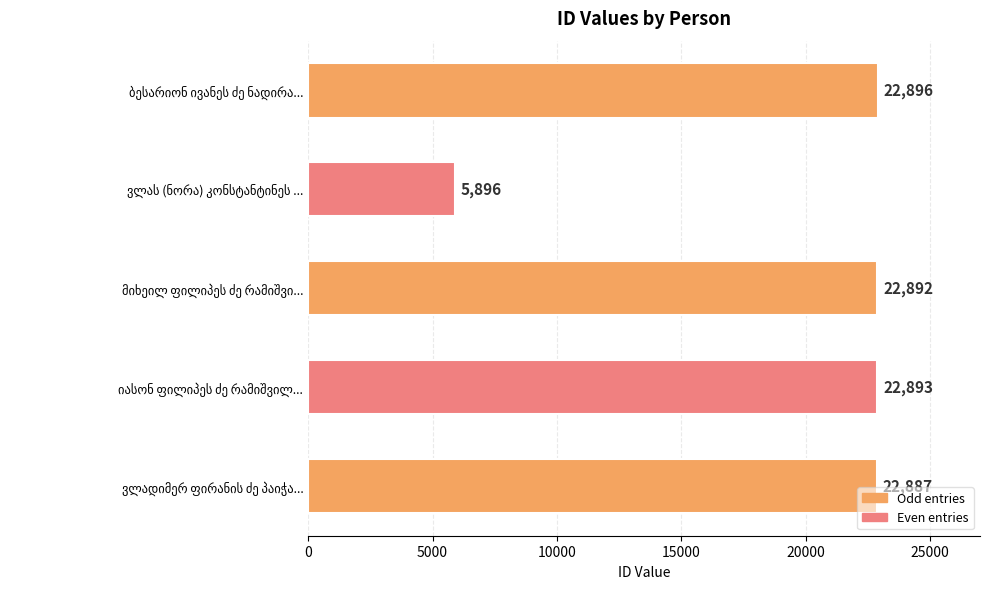

Reading top to bottom, list all the values displayed in this chart.

22896	5896	22892	22893	22887